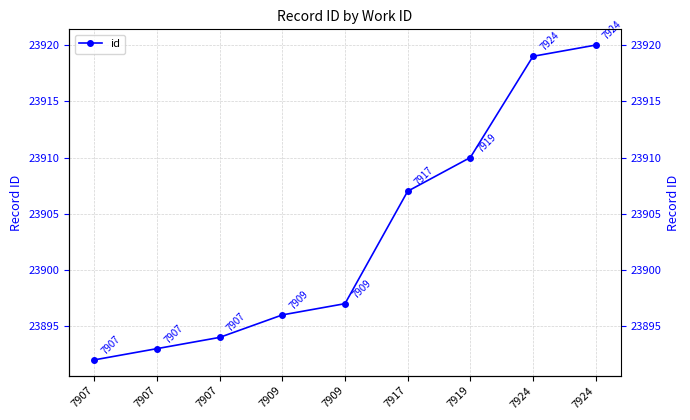

What is the difference between the maximum and minimum values?

28